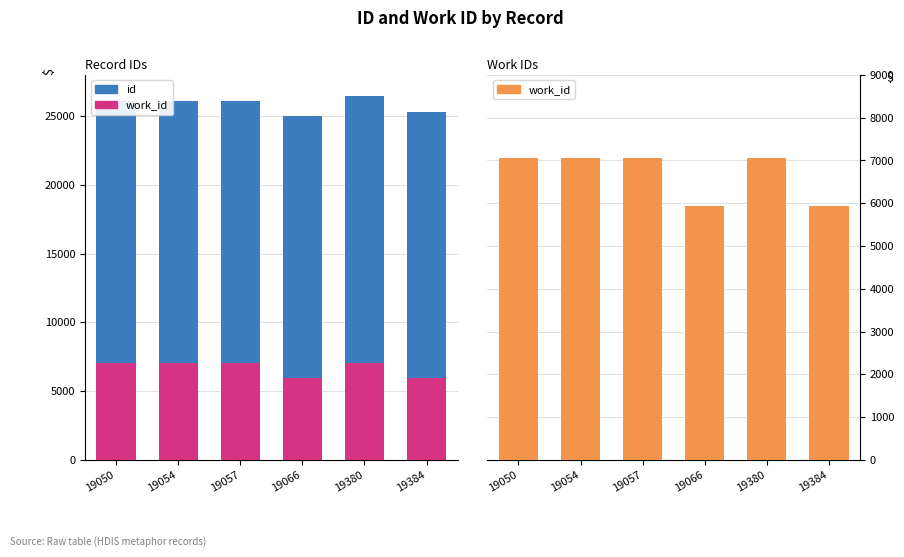

How many values in the id series are below 19066?

3